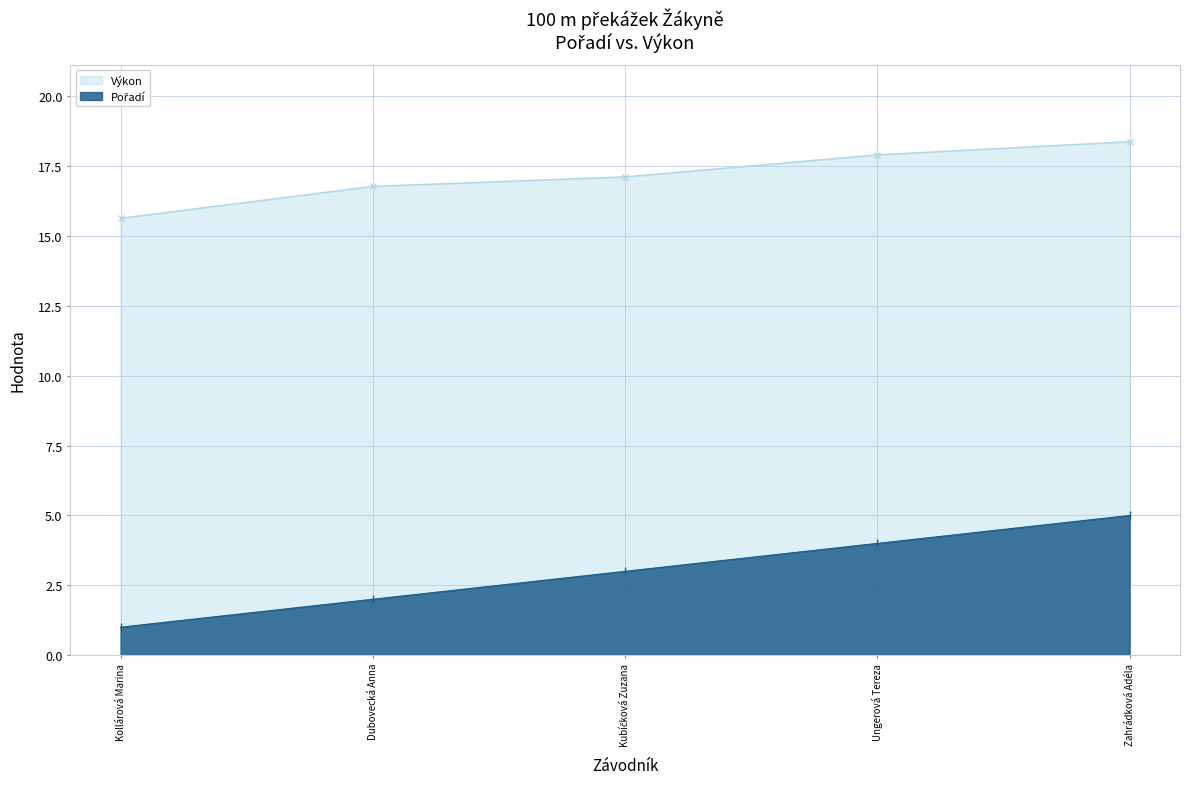

What is the label of the 2nd point from the right?

Ungerová Tereza